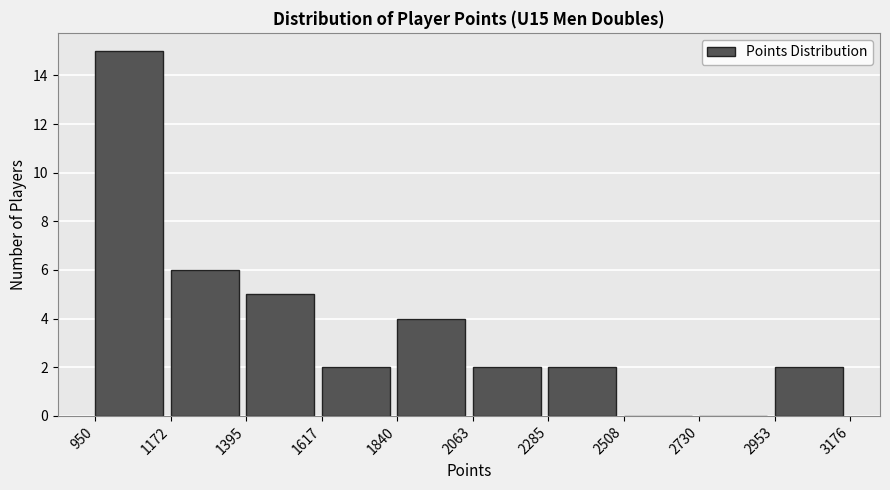

Reading left to right, transcribe this chart: for each bar, give the range it covers on the x-axis and its height. The values are not printed on the chart, so give them approximately, as read against the axis.

950 to 1172: 15
1172 to 1395: 6
1395 to 1617: 5
1617 to 1840: 2
1840 to 2063: 4
2063 to 2285: 2
2285 to 2508: 2
2508 to 2730: 0
2730 to 2953: 0
2953 to 3176: 2